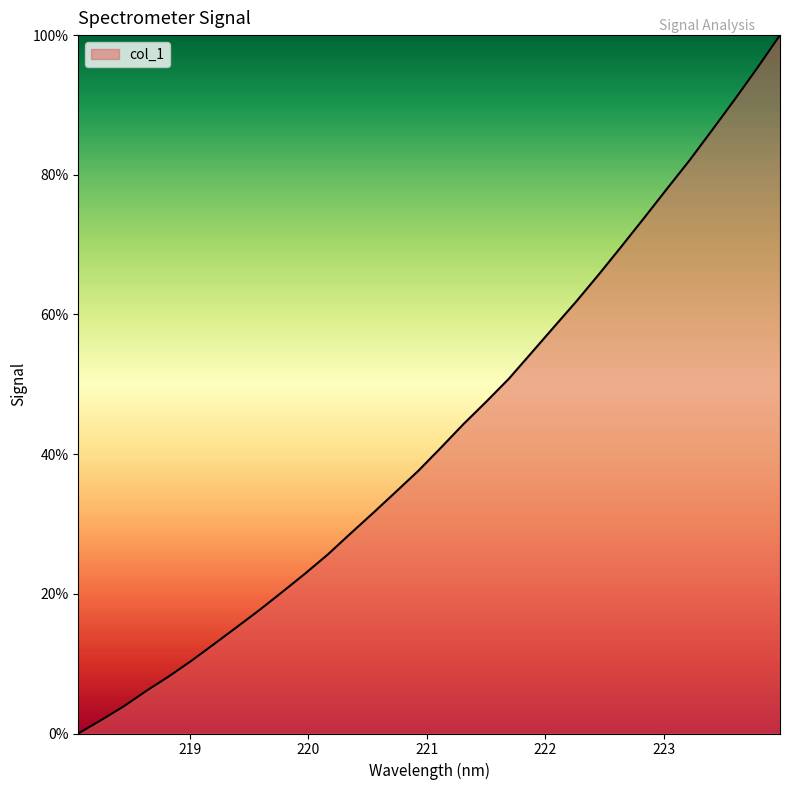

How many values are above zero?

31